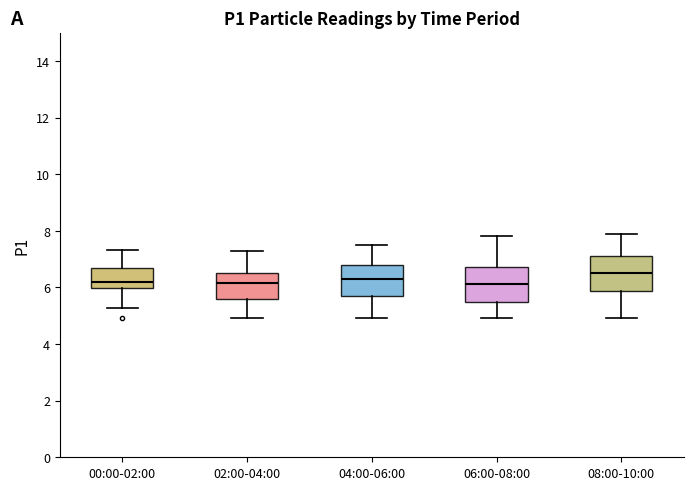

Reading left to right, read every box against the y-axis: the position of its median line, the range the box covers, and the ends of its whiskers. The values are not printed on the chart, so give them approximately, as read against the axis.

00:00-02:00: median 6.2, box 6.0 to 6.8, whiskers 5.2 to 7.4
02:00-04:00: median 6.2, box 5.6 to 6.6, whiskers 5.0 to 7.4
04:00-06:00: median 6.4, box 5.8 to 6.8, whiskers 5.0 to 7.6
06:00-08:00: median 6.2, box 5.6 to 6.8, whiskers 5.0 to 7.8
08:00-10:00: median 6.6, box 5.8 to 7.2, whiskers 5.0 to 8.0